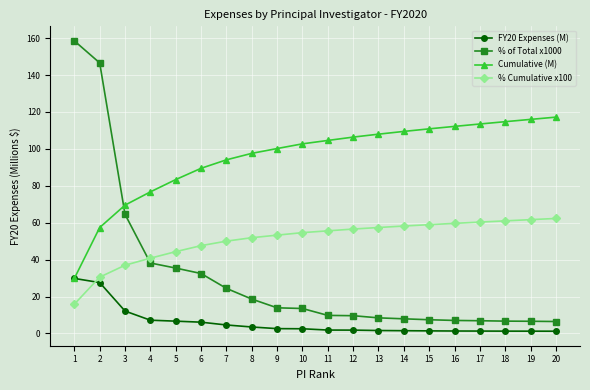

Which category has the highest value in the % of Total x1000 series?

1